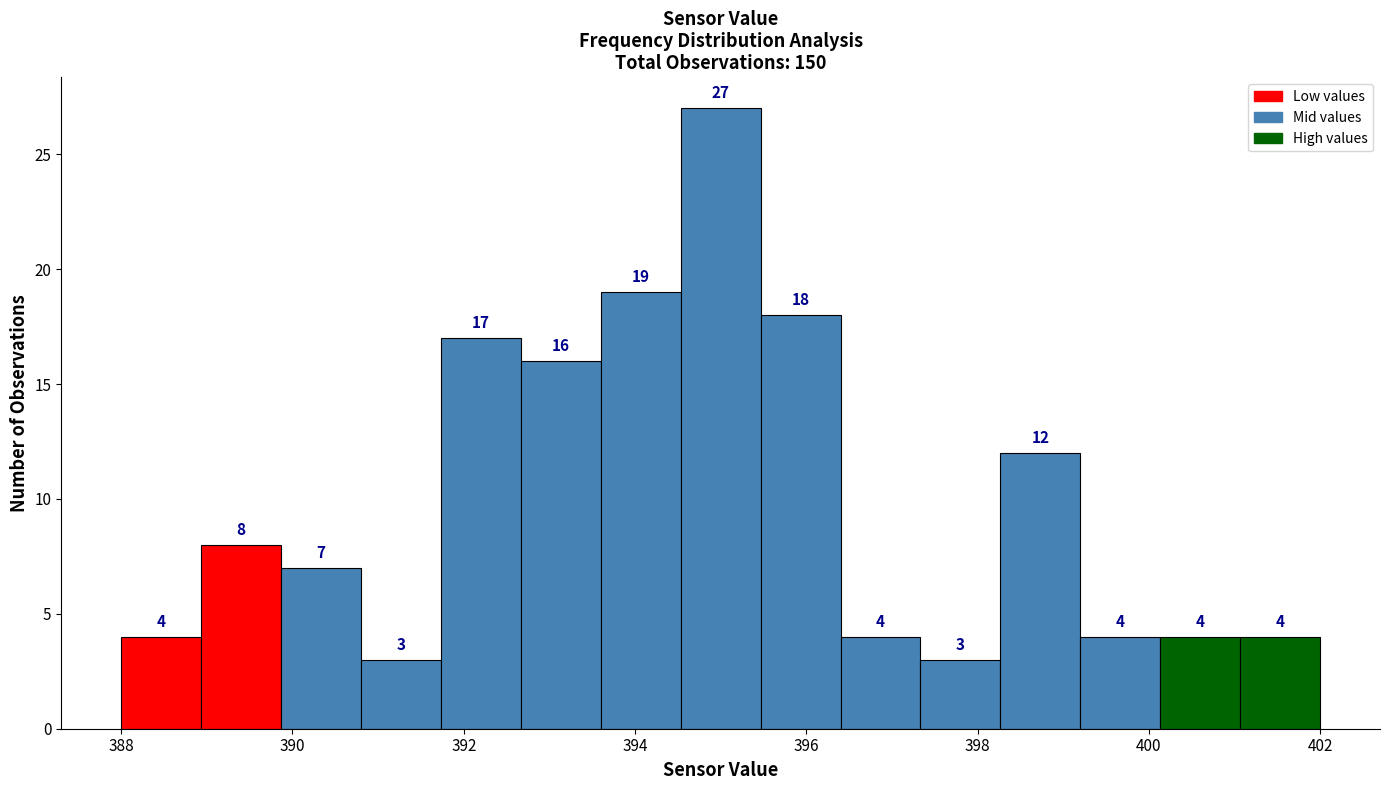

Which range on the x-axis has the tallest bar?

394.6 to 395.4